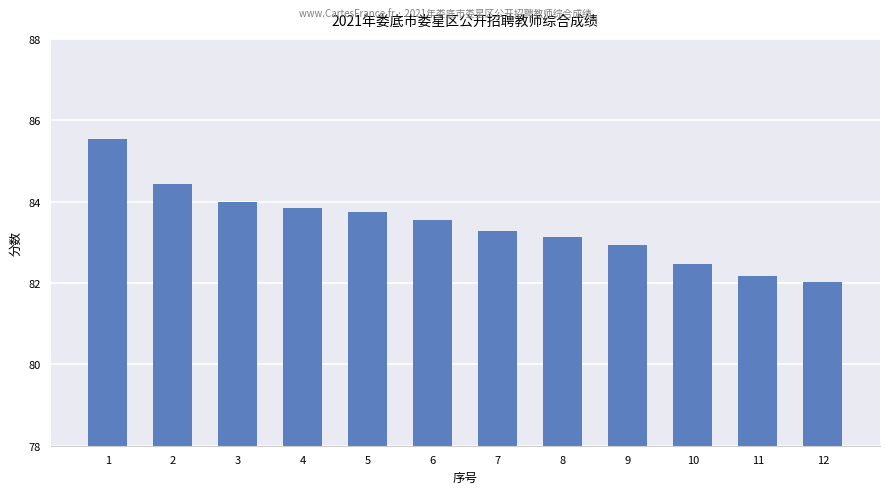

List the labels in order of value, largest first.

1, 2, 3, 4, 5, 6, 7, 8, 9, 10, 11, 12